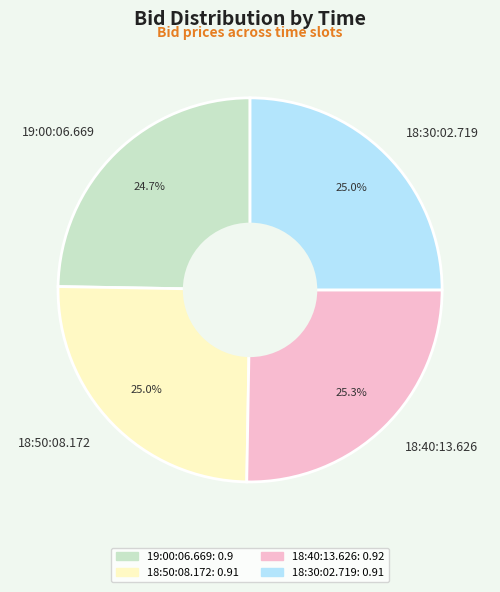

To the nearest percent, what is the combined percentage of 18:30:02.719 and 18:40:13.626?

50%